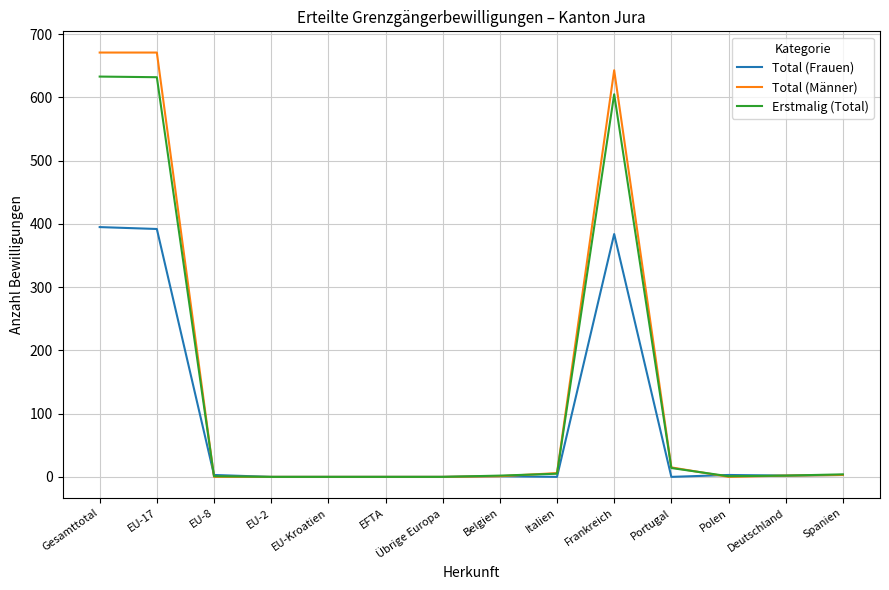

Which series has the largest total across all categories?

Total (Männer)